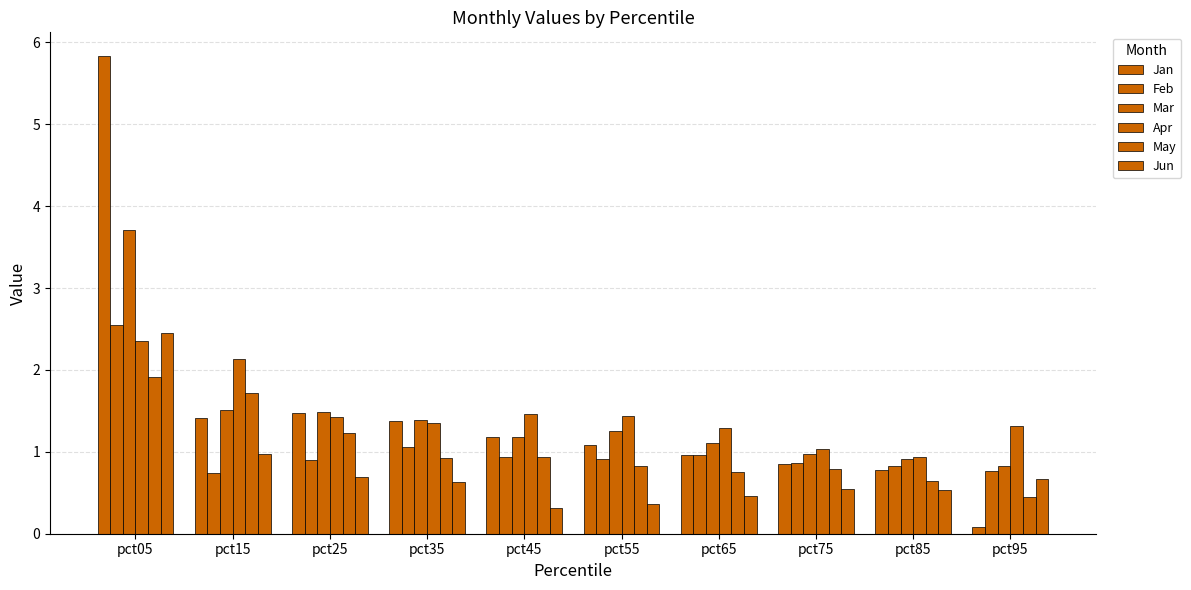

How many bars are there in total?

60